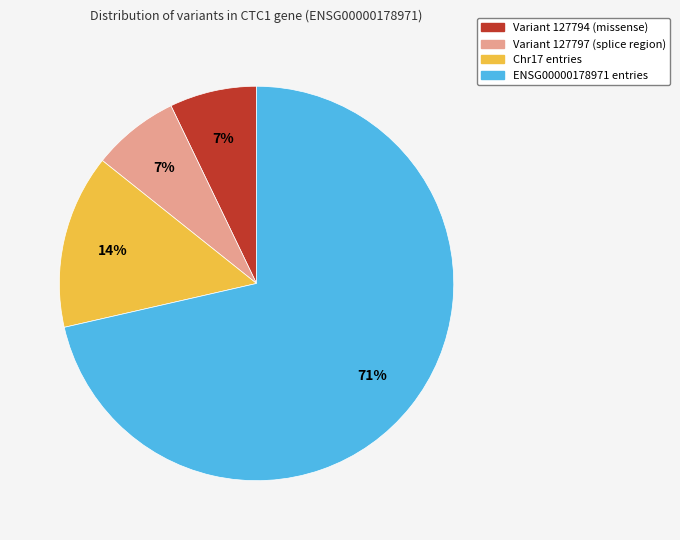

How many slices are in this pie chart?

4